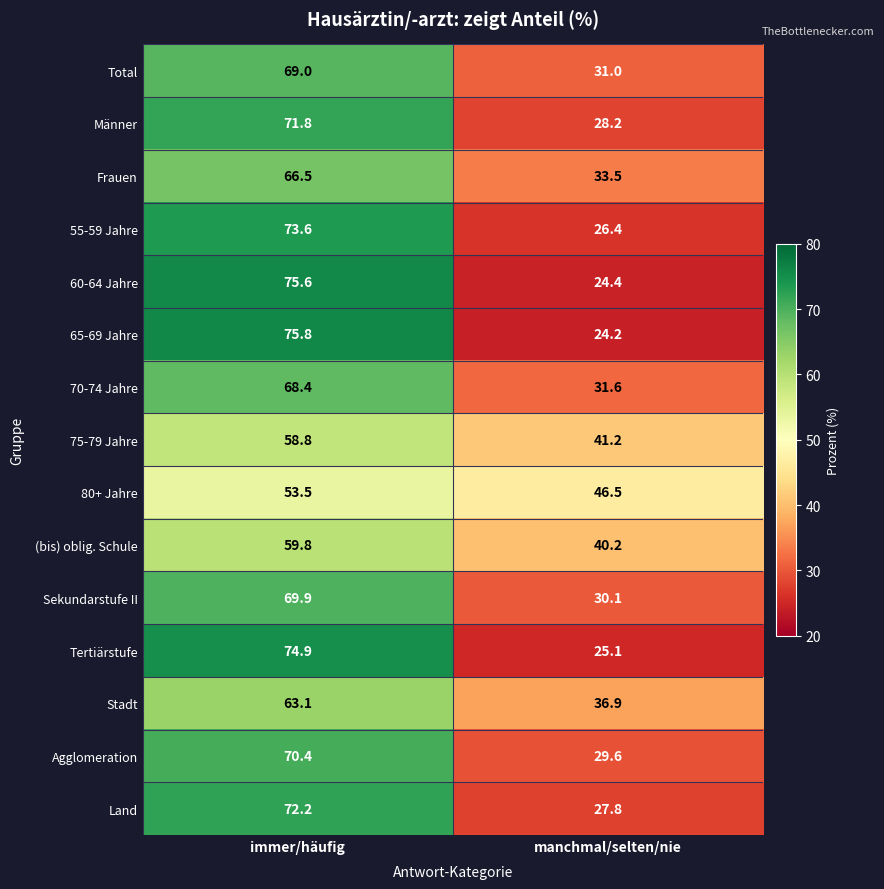

What is the difference between the Tertiärstufe values at immer/häufig and manchmal/selten/nie?

49.8